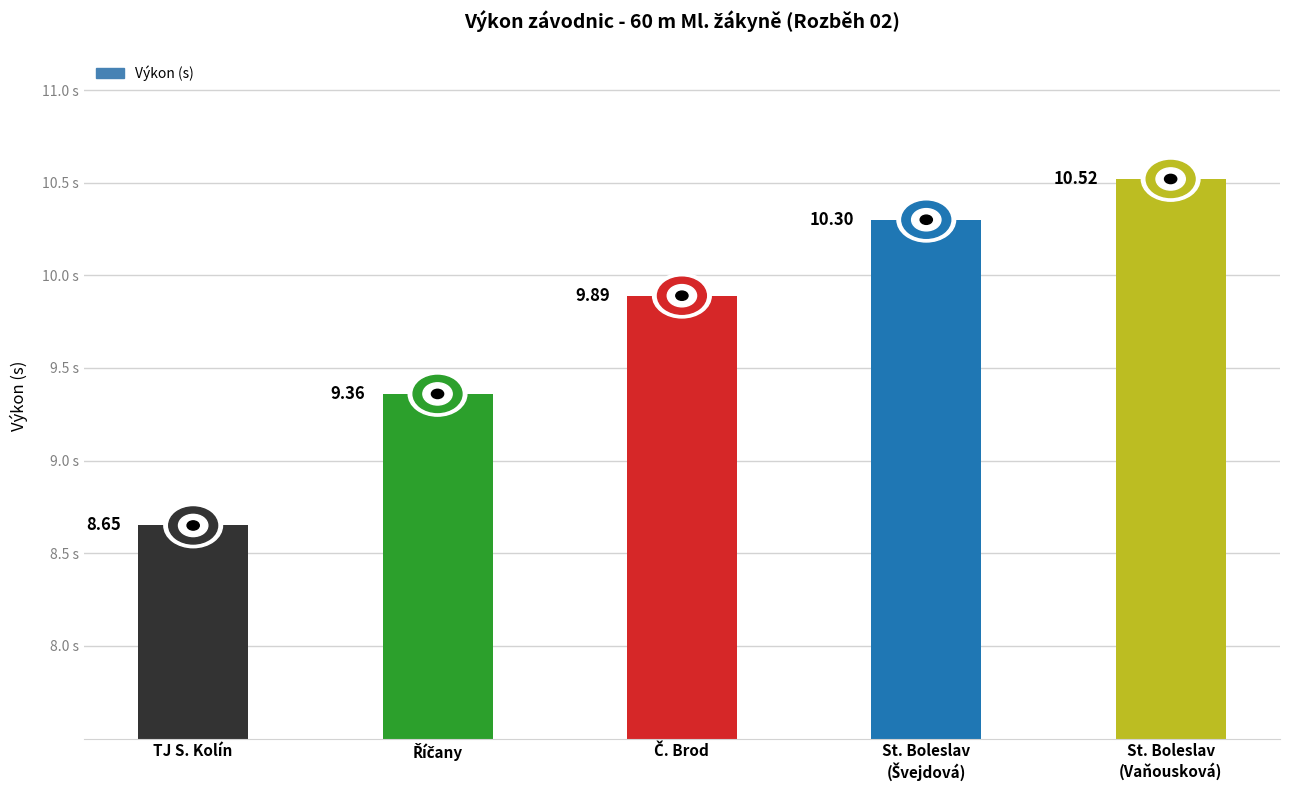

At which category does the chart reach its minimum across all series?

TJ S. Kolín